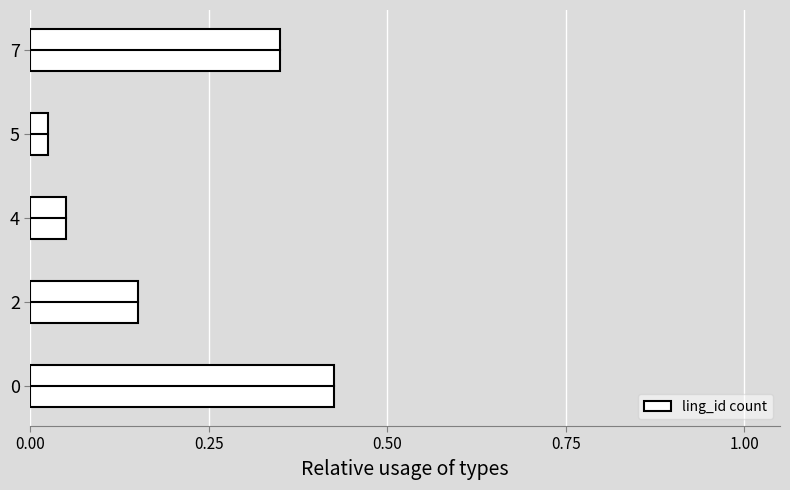

Between 4 and 7, which is larger?

7